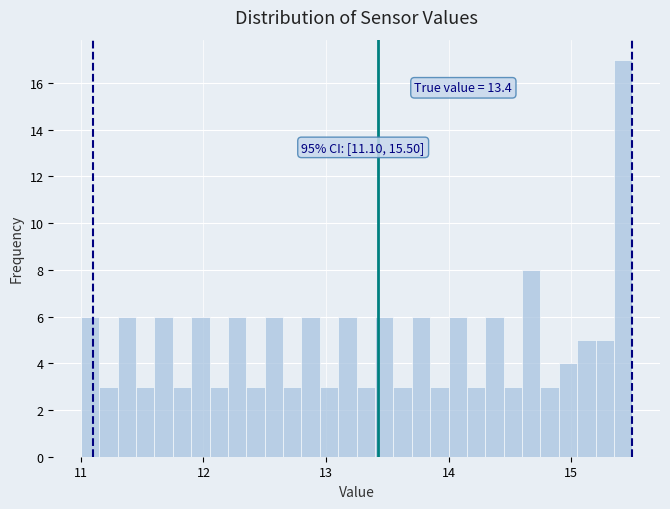

Read against the x-axis, roughly where is the centre of the tallest bar?

15.4